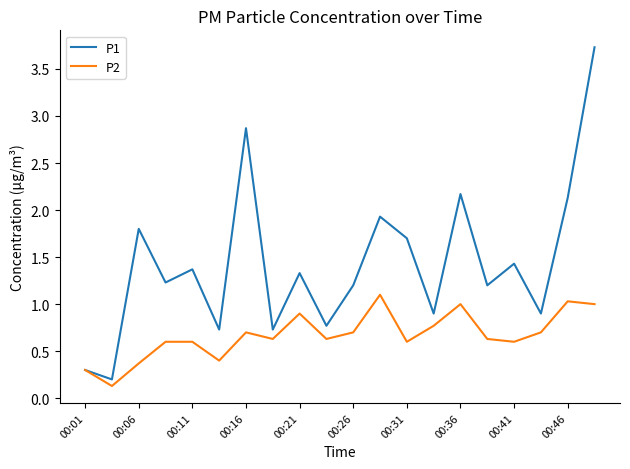

Which series has the widest spread of values?

P1